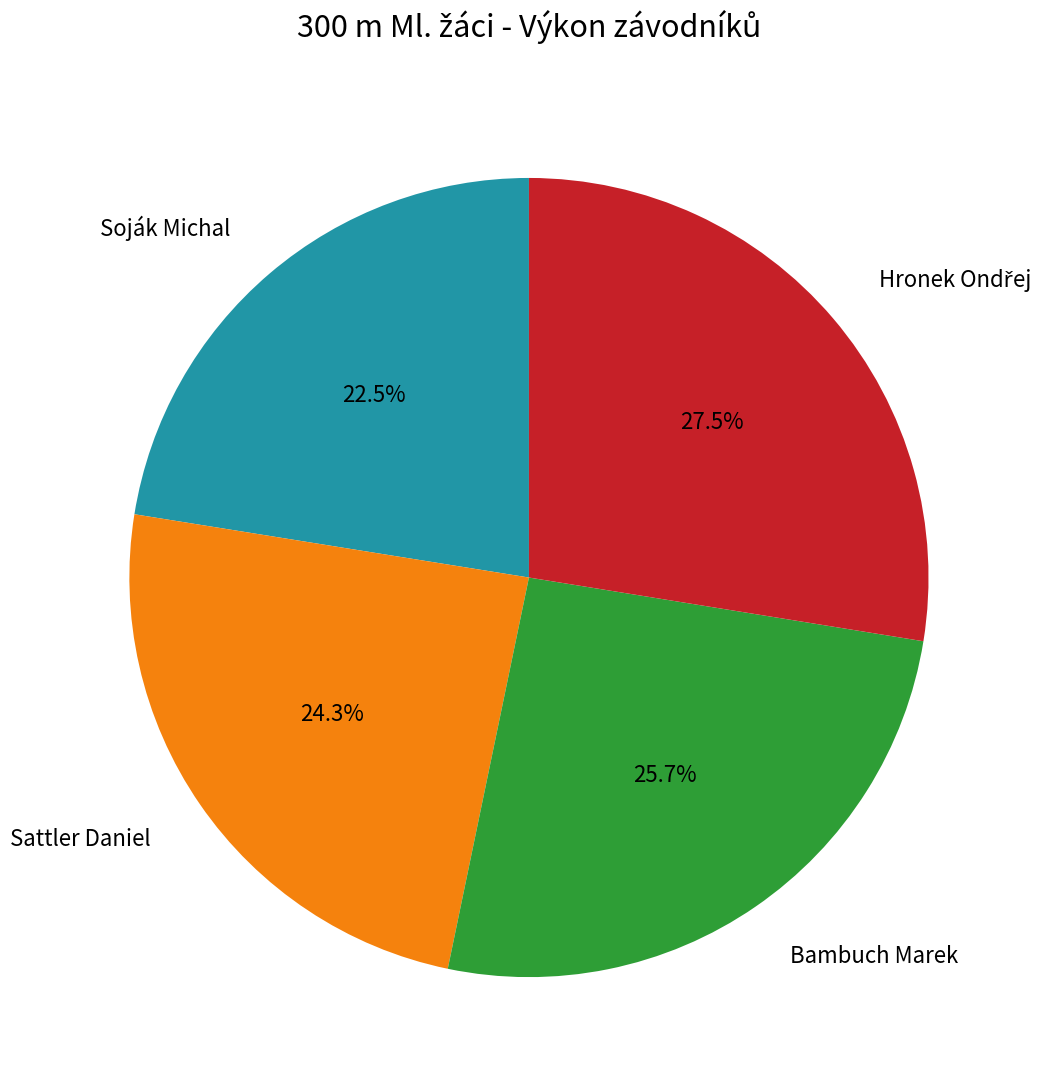

Is there any slice that represents more than half of the pie?

No